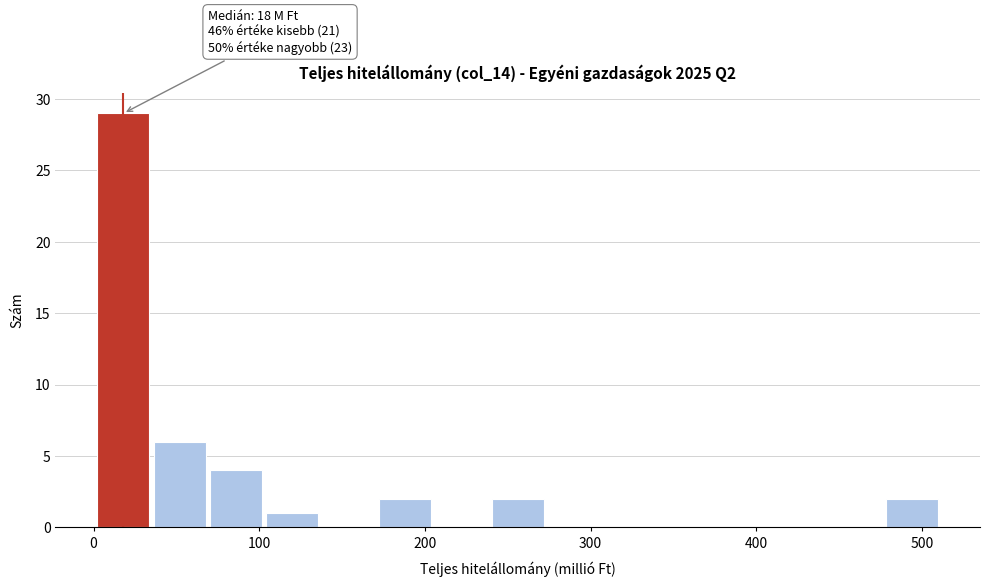

Around what value on the x-axis is the tallest bar? Give the approximate position of its centre, as read against the axis.

20